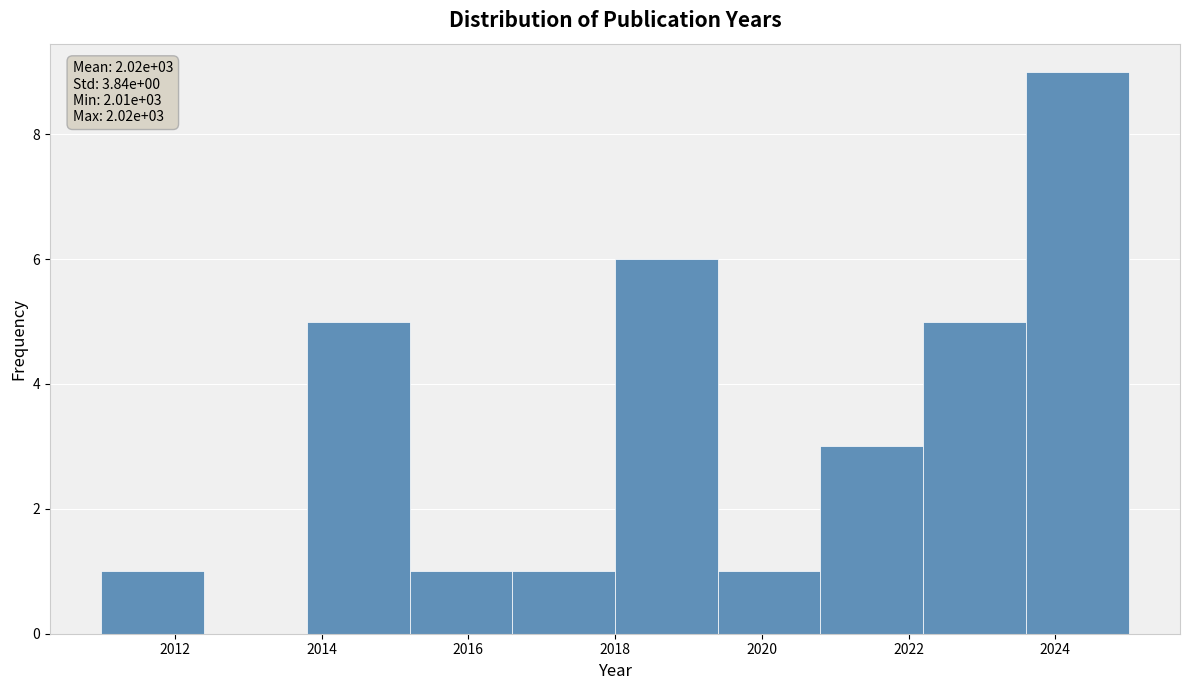

Over which range of the x-axis is the bar tallest?

2023.6 to 2025.0